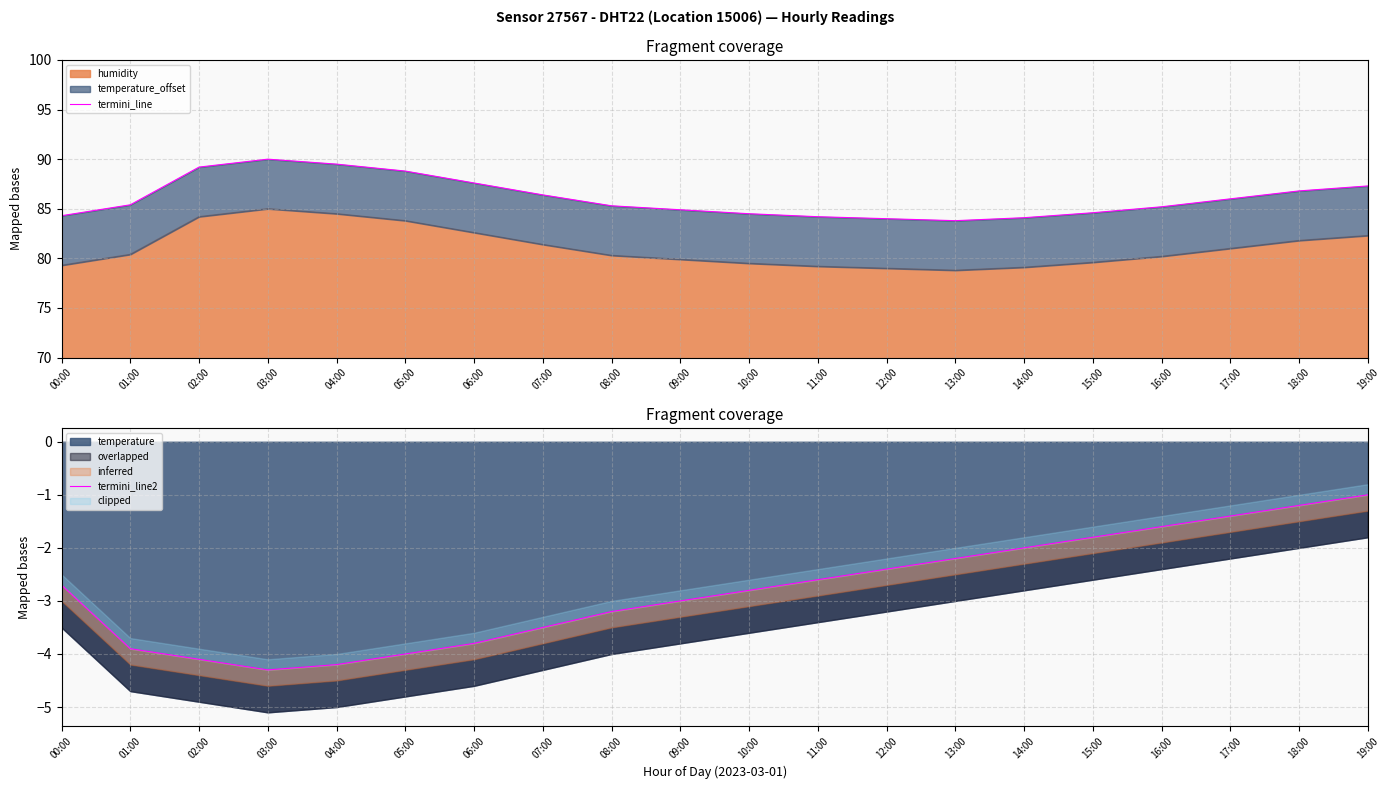

True or false: termini_line and termini_line2 intersect in this chart.

False